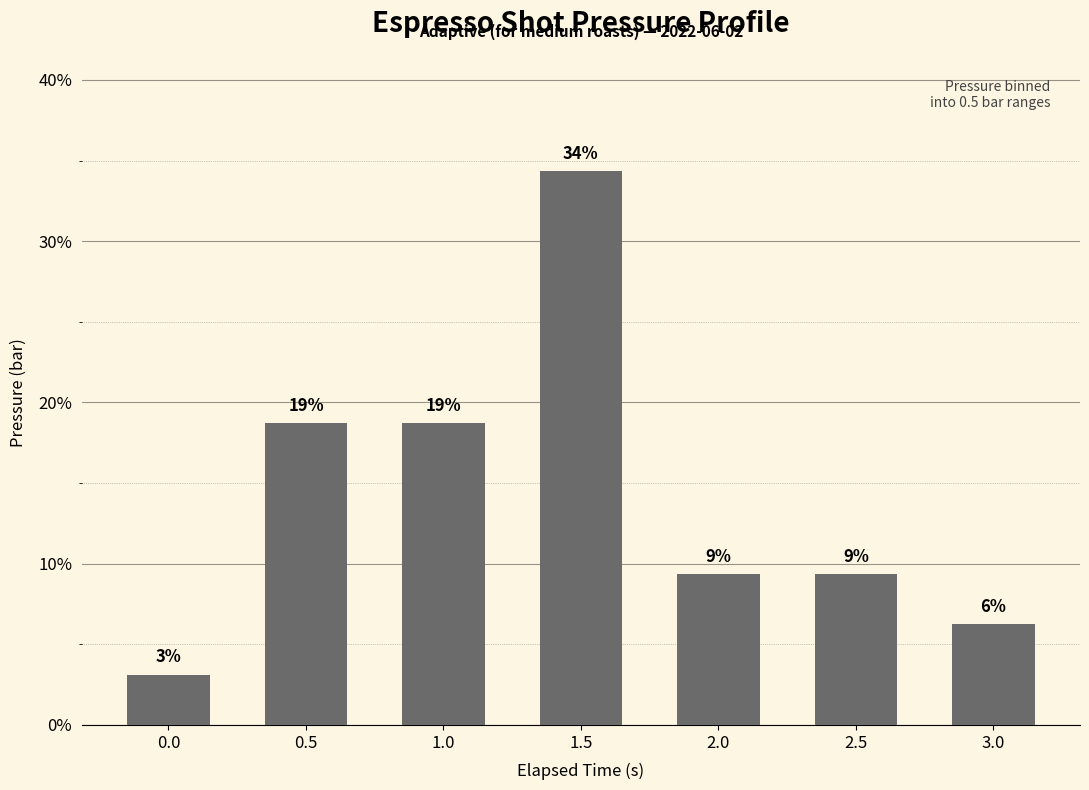

List the labels in order of value, largest first.

1.5, 0.5, 1.0, 2.0, 2.5, 3.0, 0.0